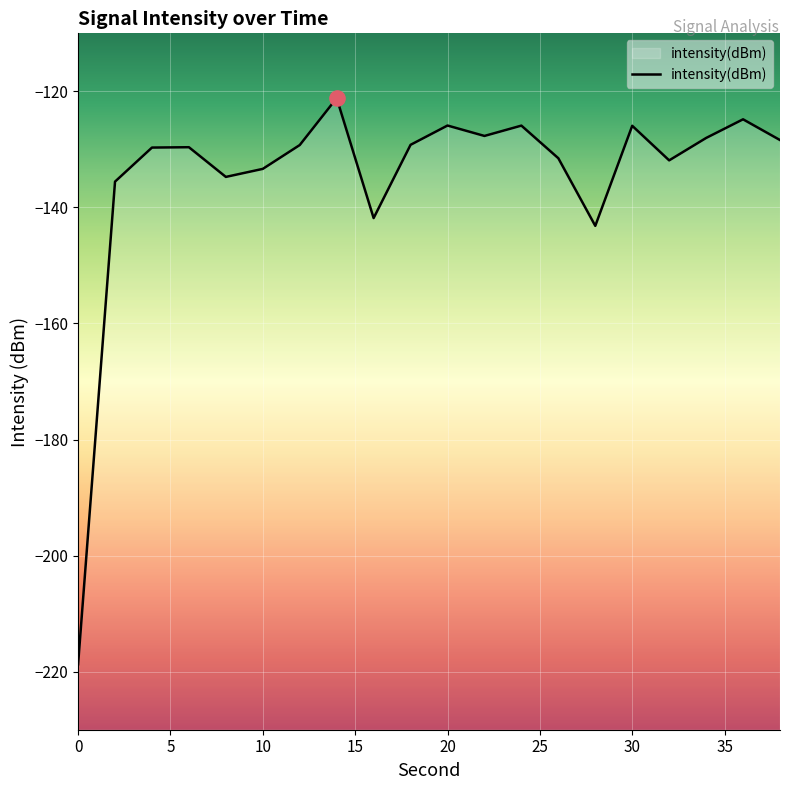

Between 28 and 20, which is larger?

20